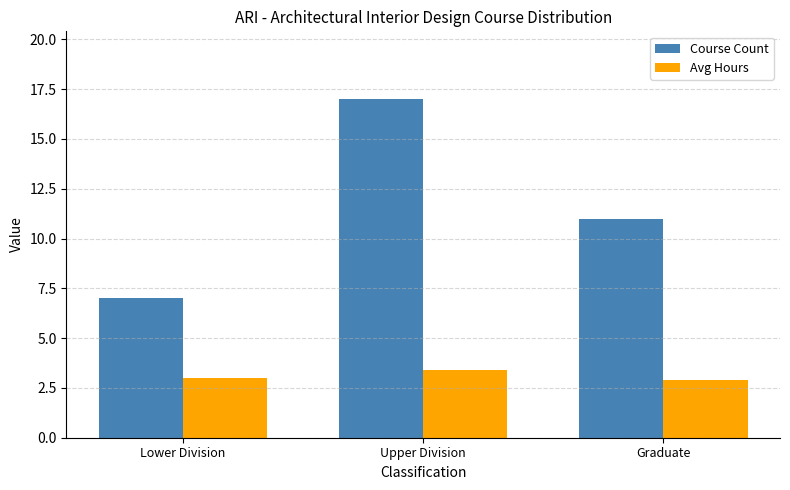

What is the approximate value of Course Count at Graduate?

11.0